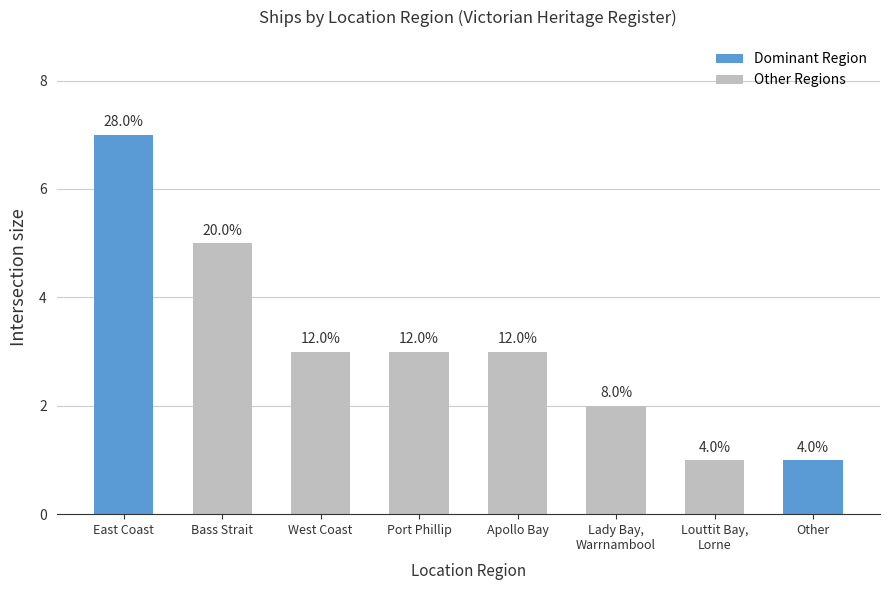

Between Louttit Bay,
Lorne and Bass Strait, which is larger?

Bass Strait